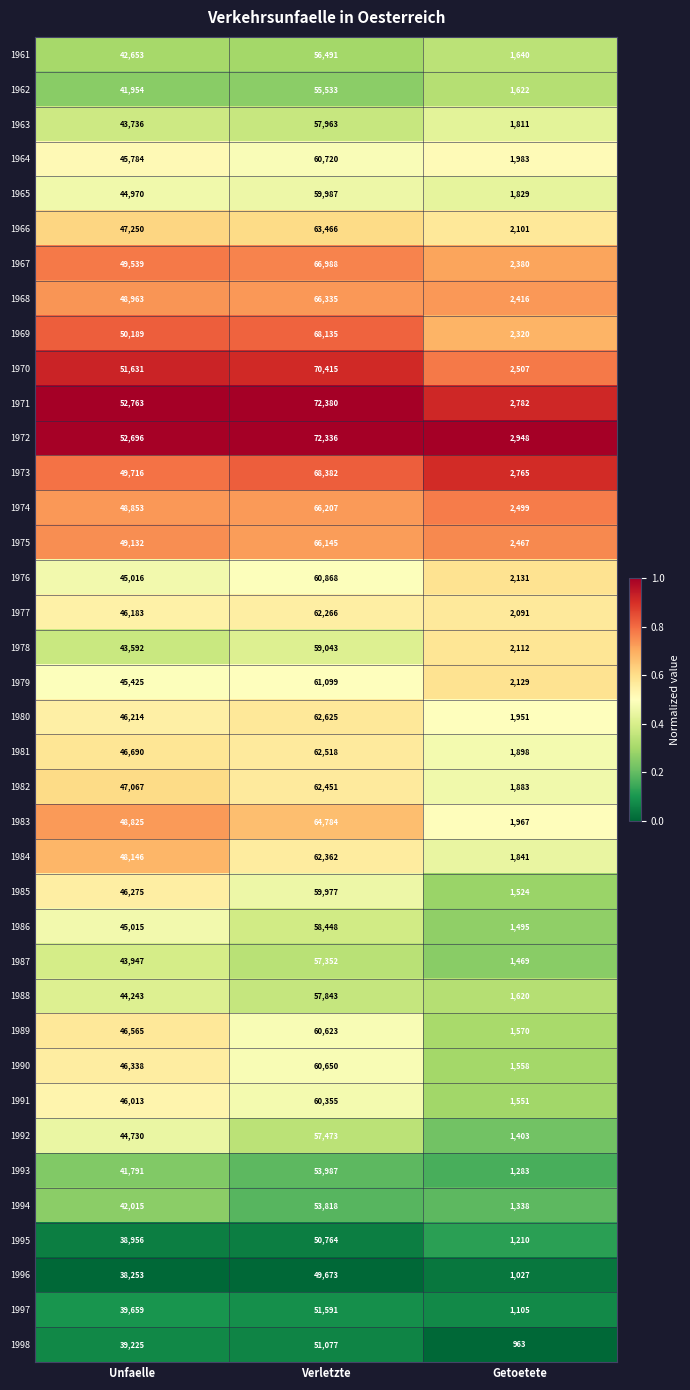

What is the spread (max minus min) of values at Verletzte?

22707